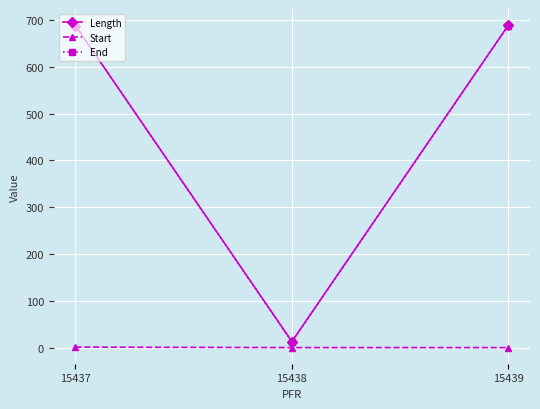

What is the sum of the End values at 15438 and 15439?

700